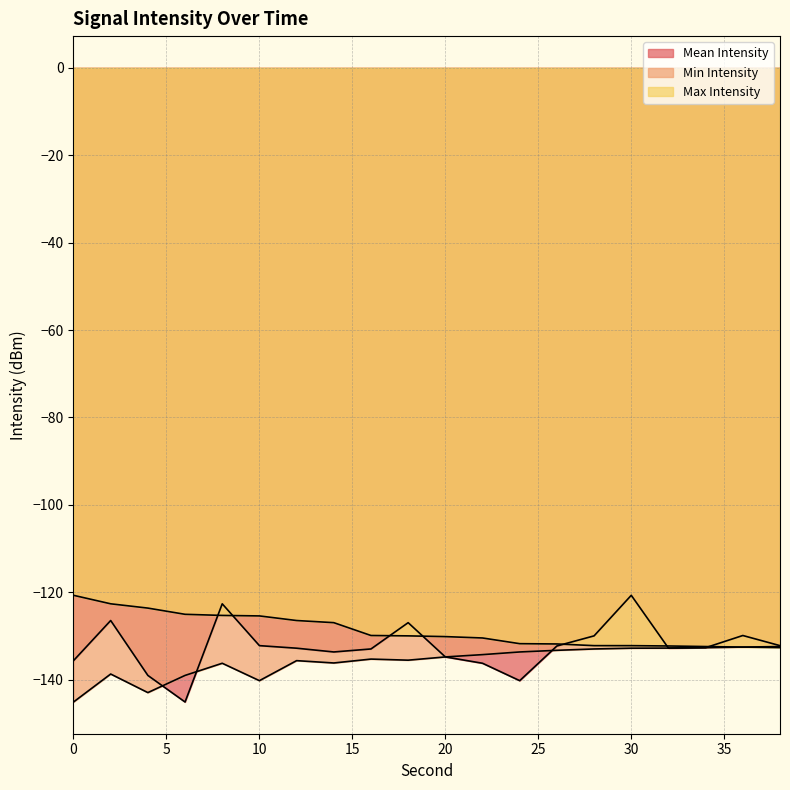

How many lines are shown in the chart?

3